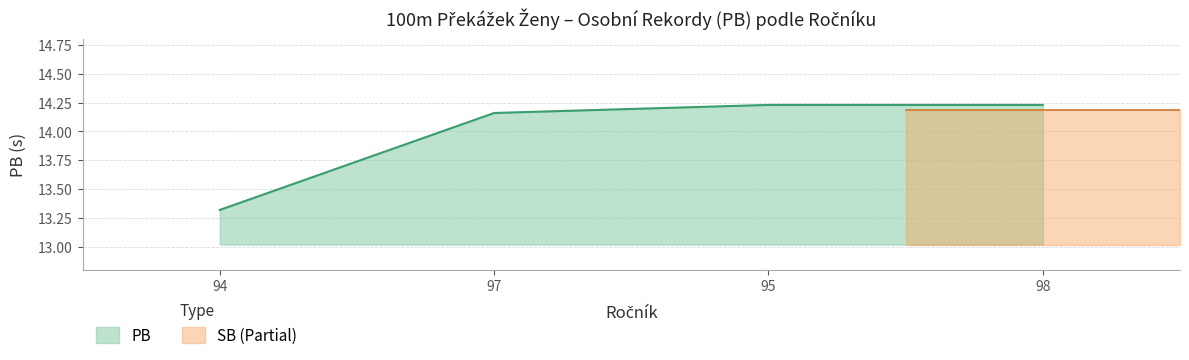

What is the change in value from 94 to 95?

+0.9